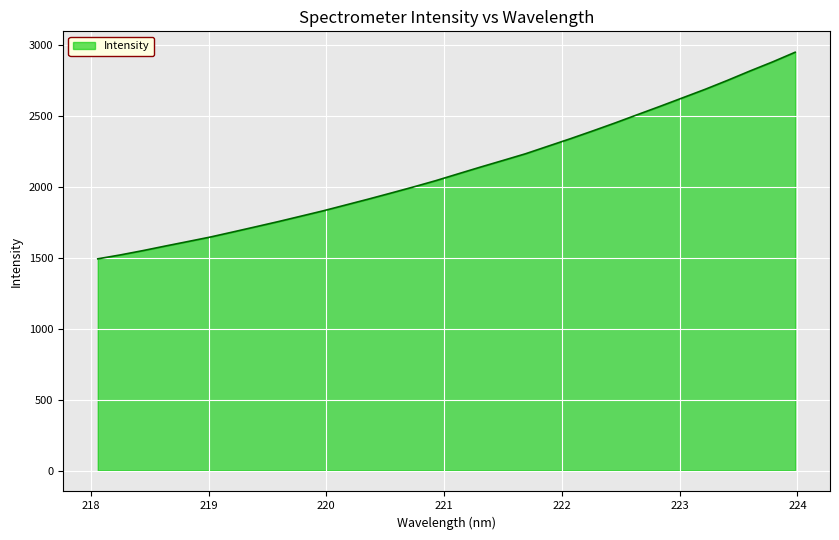

What is the difference between the maximum and minimum values?

1455.1